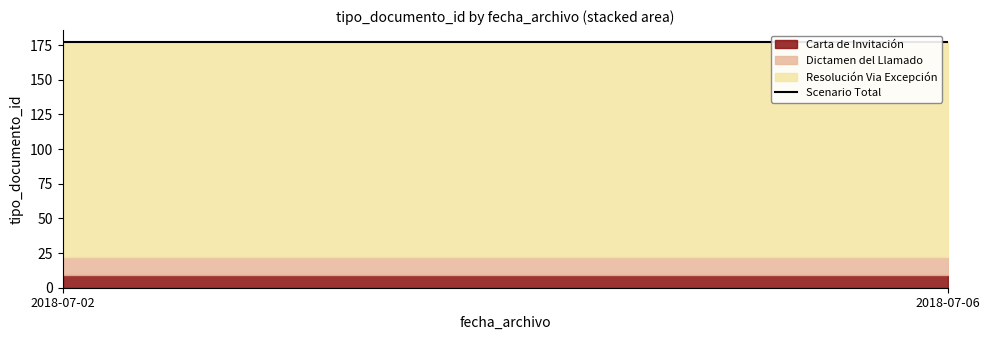

What is the spread (max minus min) of values at 2018-07-06?

146